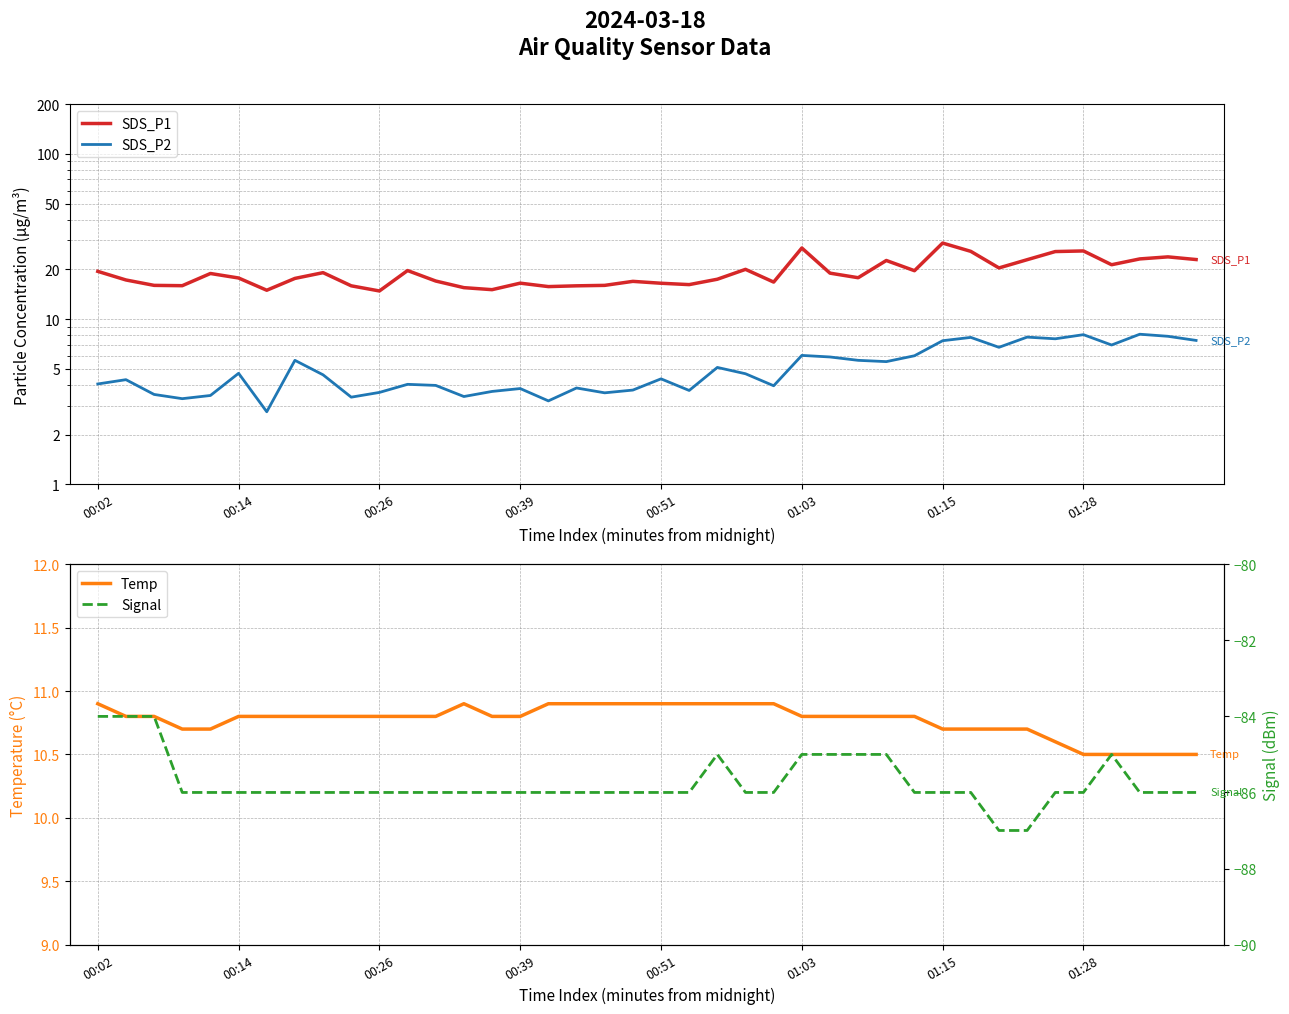

At how many categories does at least one series exceed 14?

40